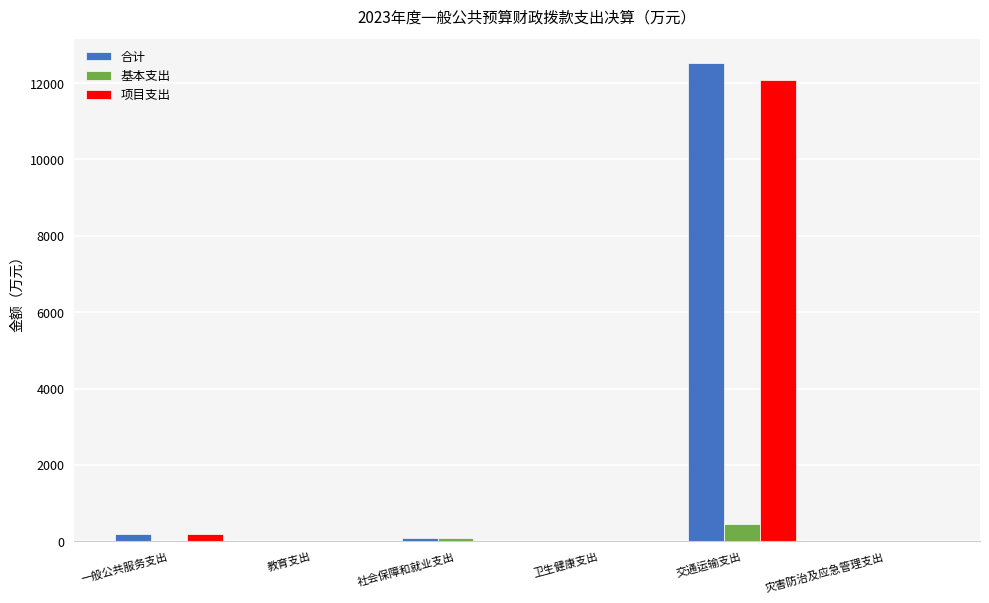

The value of 项目支出 at 卫生健康支出 is 0.0. True or false?

True